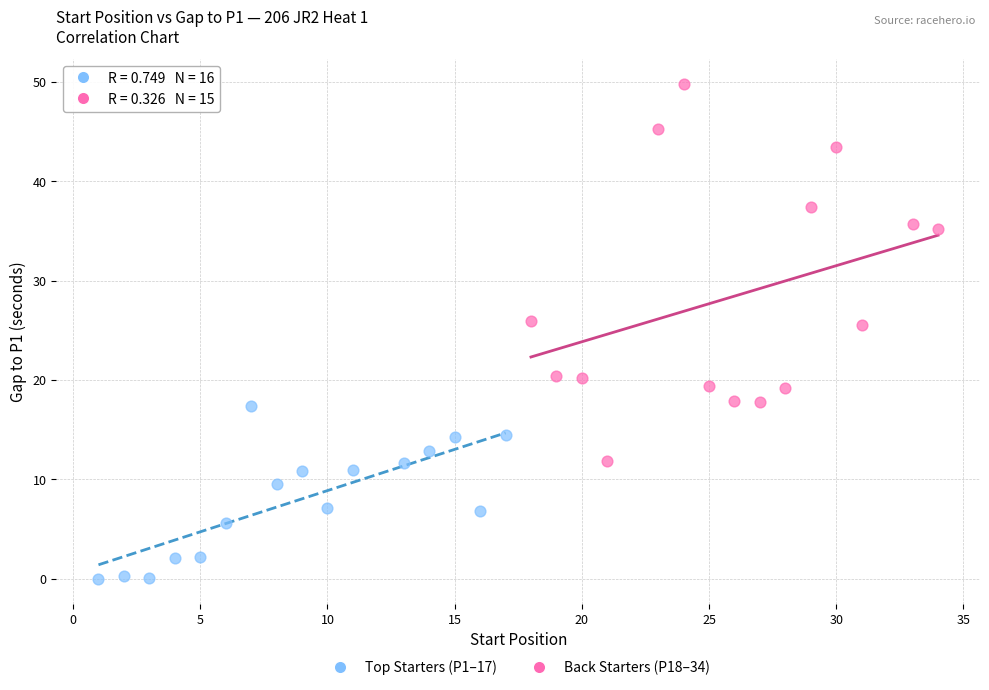

Which series contains the highest Y value?

Back Starters (P18–34)